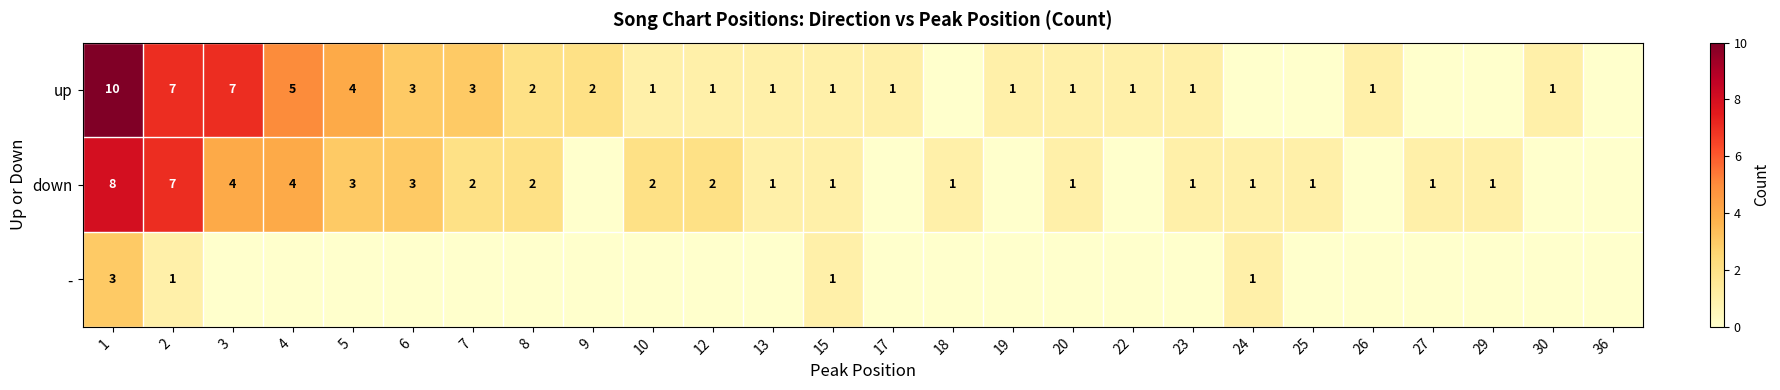

Is the value of up at 1 greater than the value of down at 1?

Yes